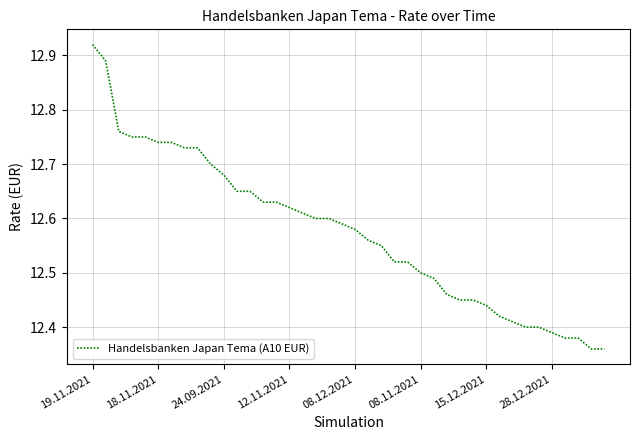

What is the difference between the maximum and minimum values?

0.6